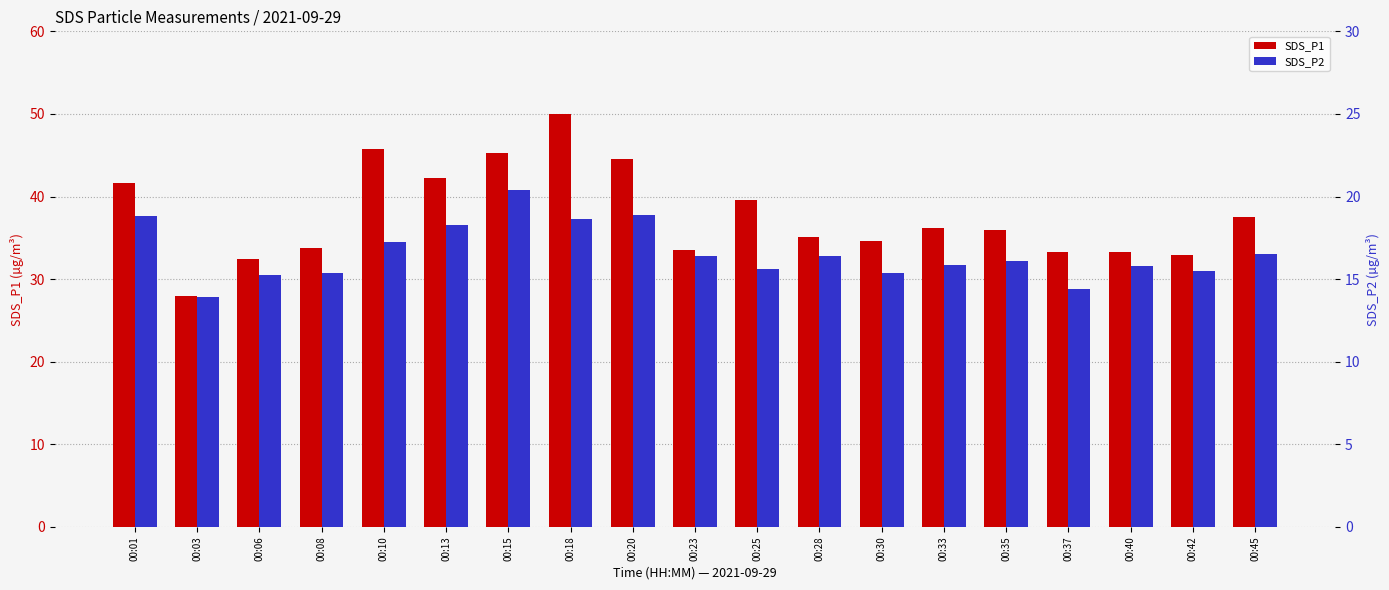

Reading left to right, what are all the values shown in this chart?

SDS_P1: 41.7	27.9	32.4	33.8	45.7	42.2	45.3	50.0	44.6	33.5	39.5	35.1	34.6	36.1	36.0	33.2	33.3	32.9	37.5
SDS_P2: 18.8	13.9	15.2	15.4	17.3	18.3	20.4	18.6	18.9	16.4	15.6	16.4	15.3	15.9	16.1	14.4	15.8	15.5	16.6